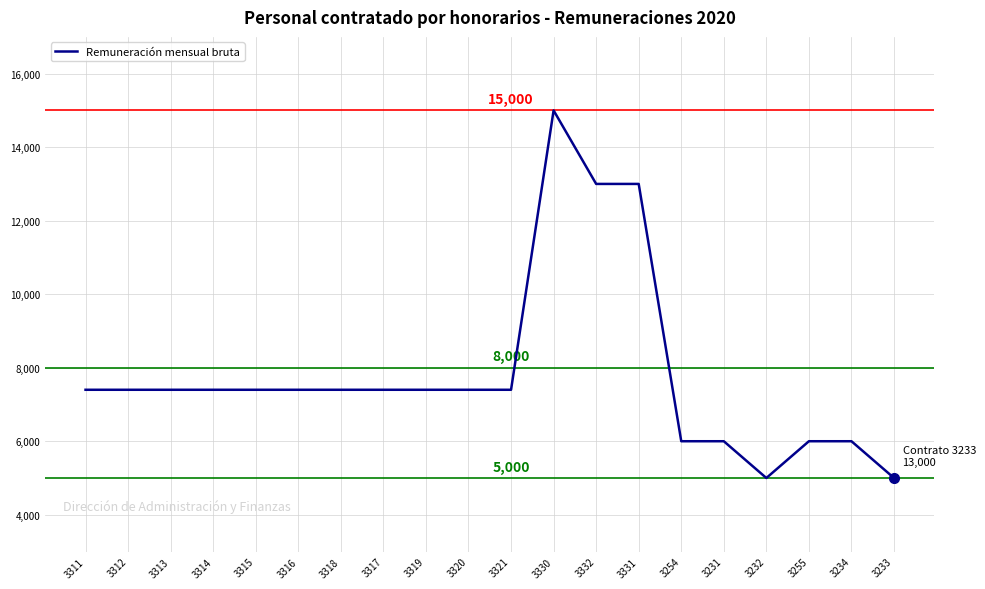

What position from the right is 3316?

15